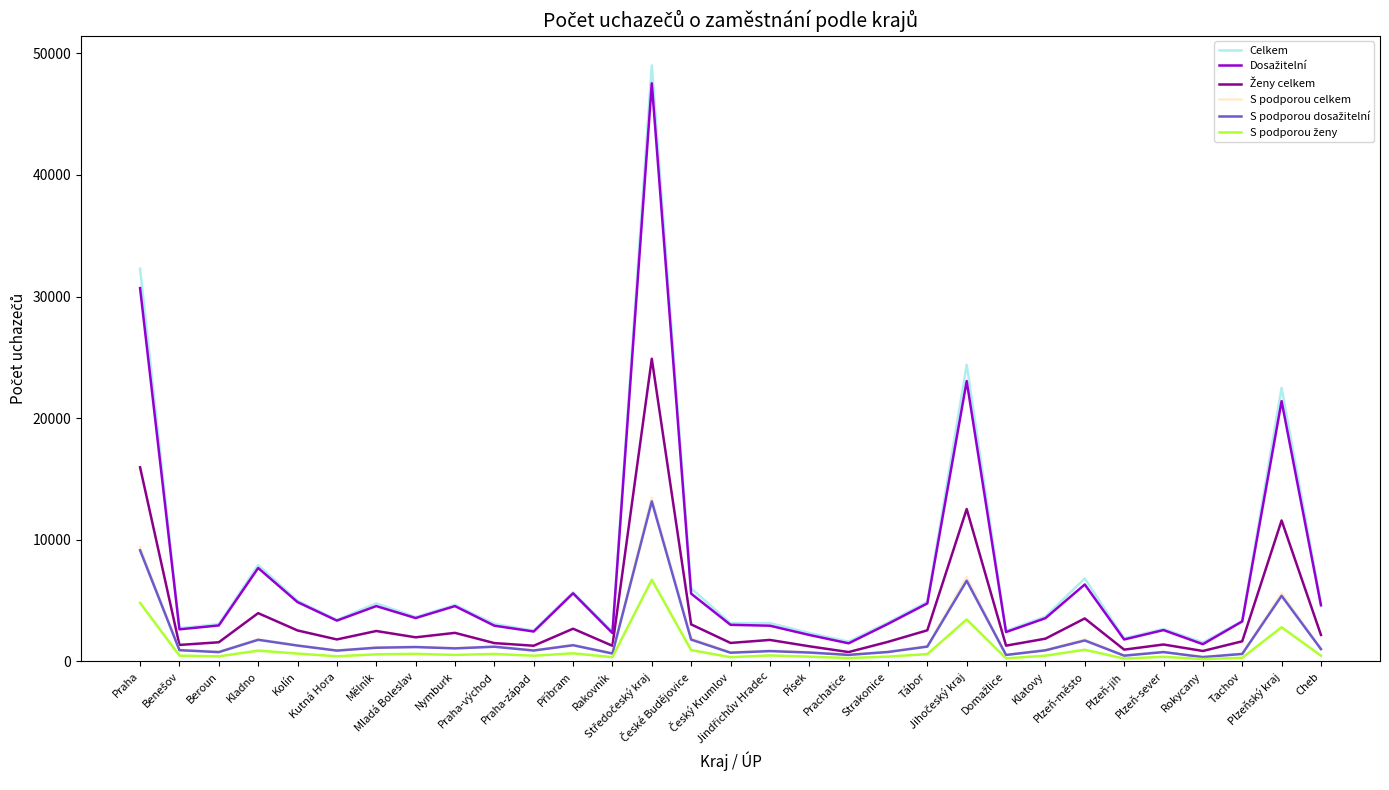

What is the greatest value displayed?

49000